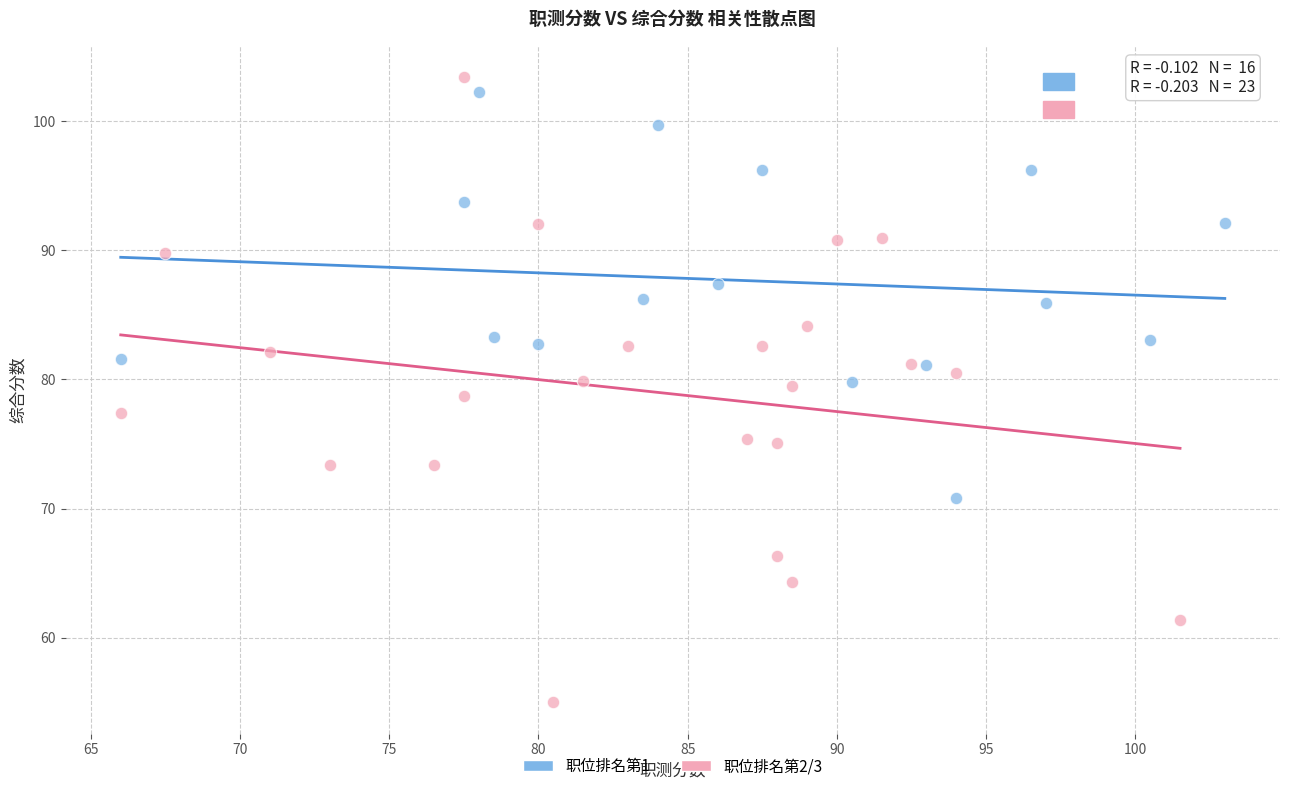

What are all the series names shown in the legend?

职位排名第1, 职位排名第2/3